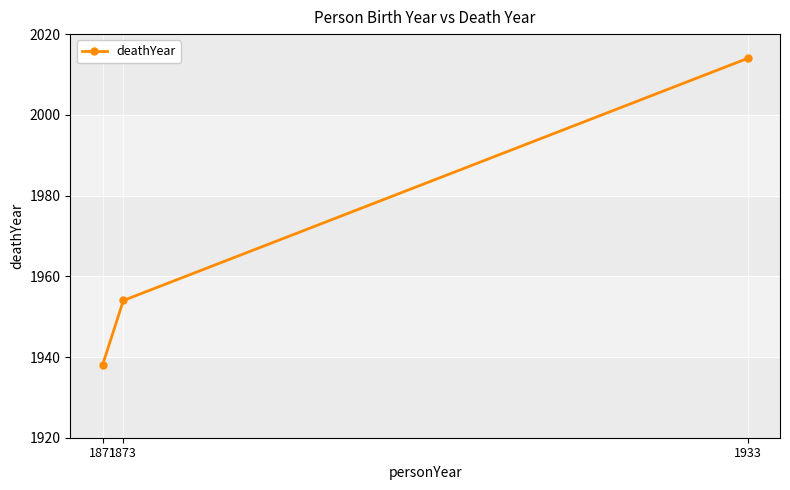

List the labels in order of value, smallest first.

1871, 1873, 1933